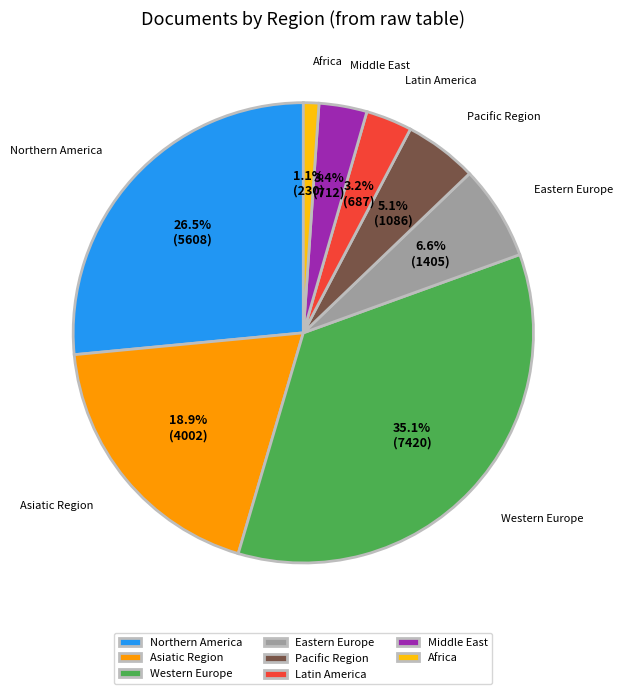

How much of the chart is everything except Africa?

98.9%